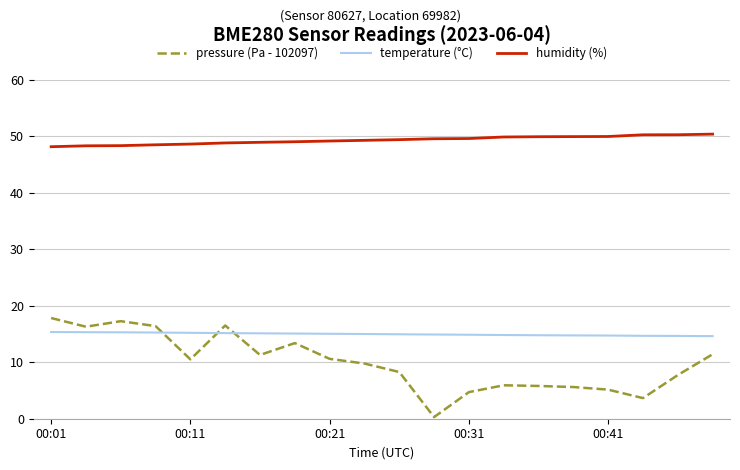

Which series has the widest spread of values?

pressure (Pa - 102097)